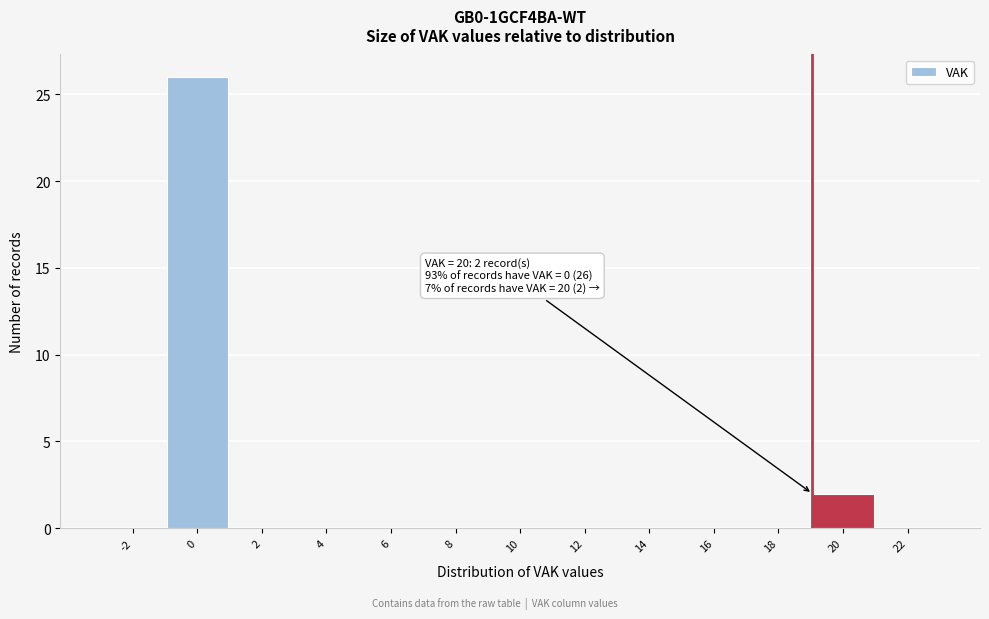

Reading right to left, list all the values displayed in this chart.

22=0	20=2	18=0	16=0	14=0	12=0	10=0	8=0	6=0	4=0	2=0	0=26	-2=0